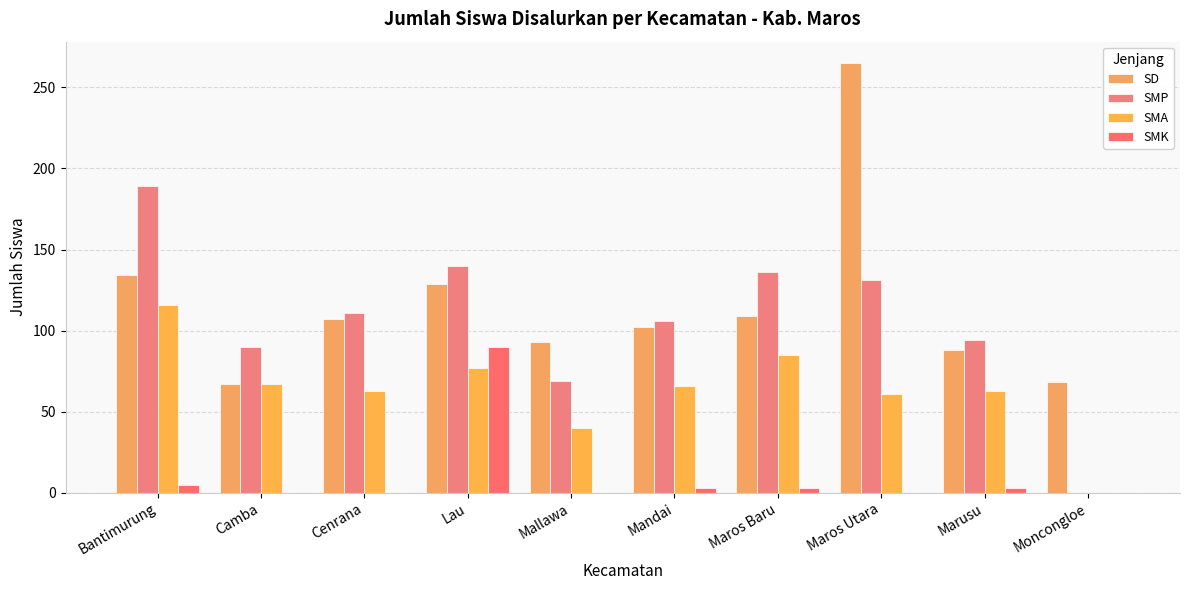

Are the bars horizontal?

No